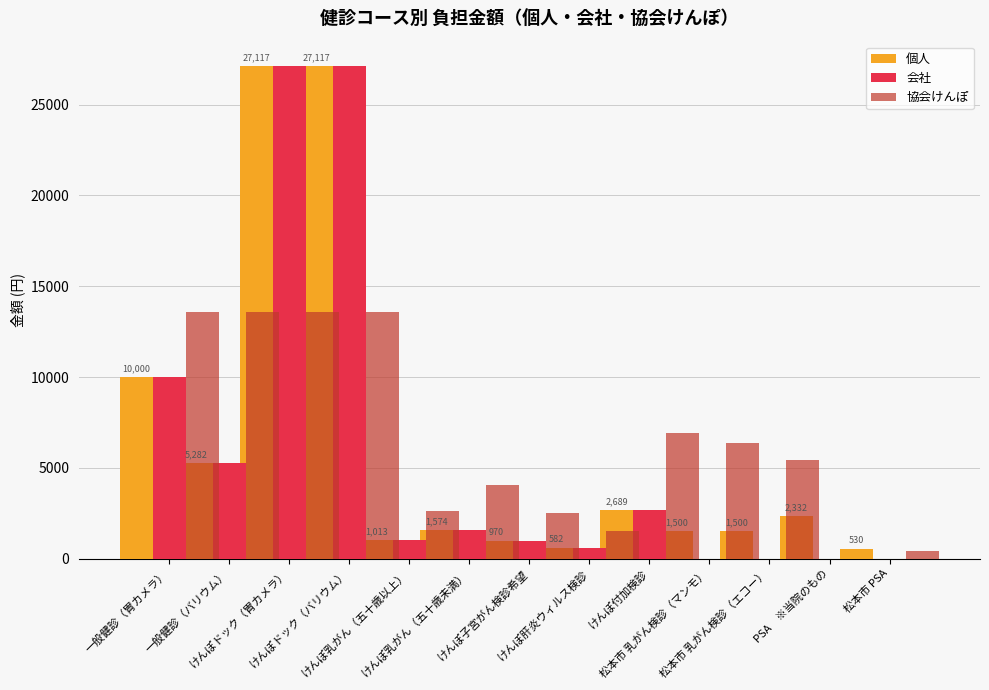

Where is 会社 nearest to the value 13558?

一般健診（胃カメラ）